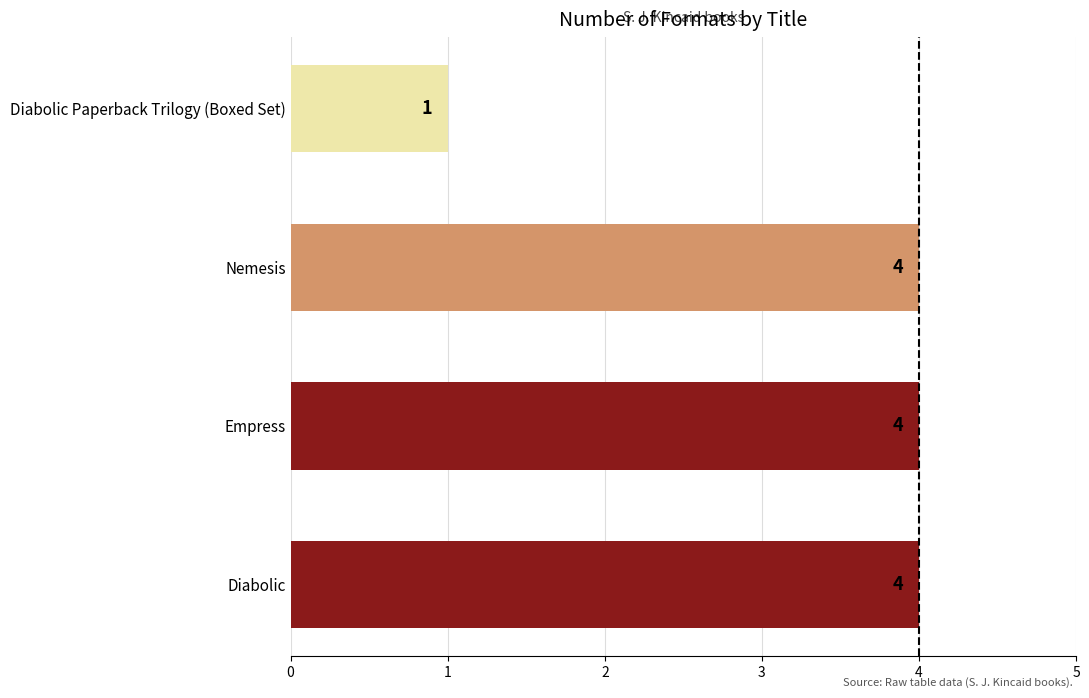

Reading bottom to top, transcribe all the data shown in this chart.

4	4	4	1